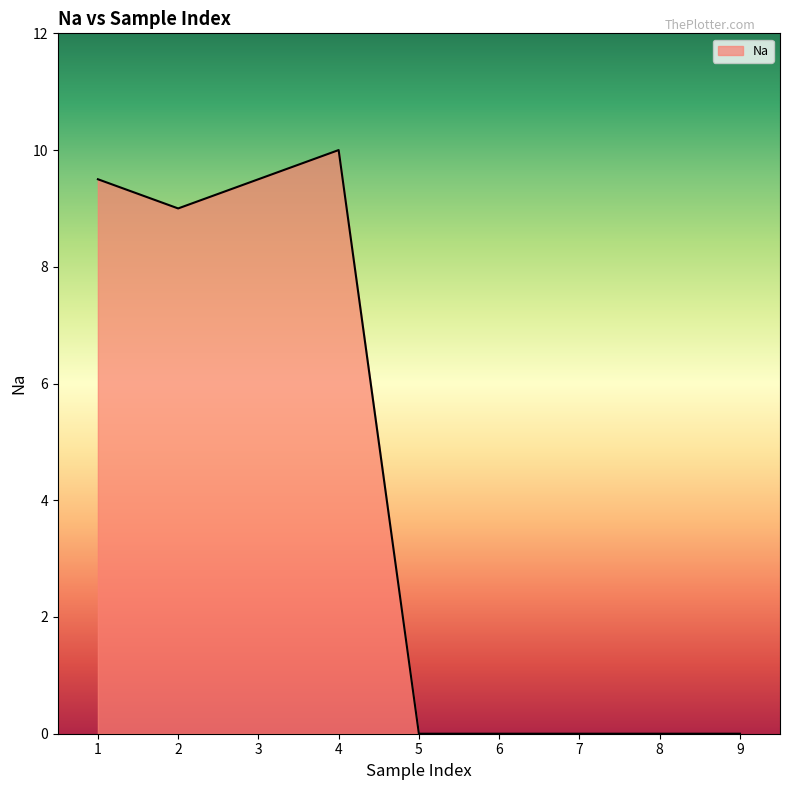

Is it true that the value at 4 is 2.2?

False